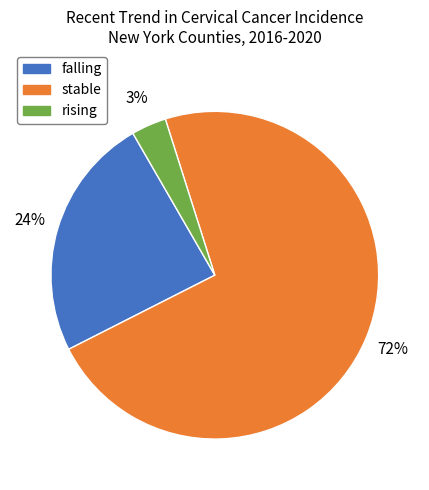

Does falling represent more than half of the total?

No